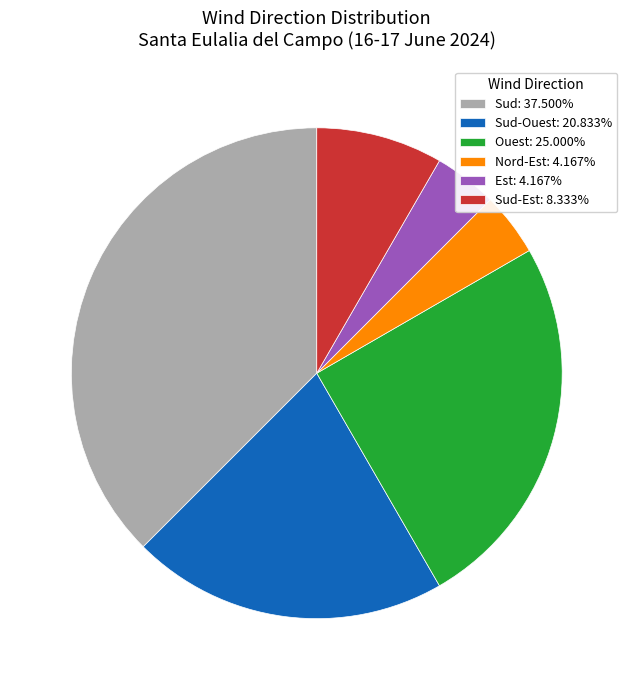

Is there any slice that represents more than half of the pie?

No